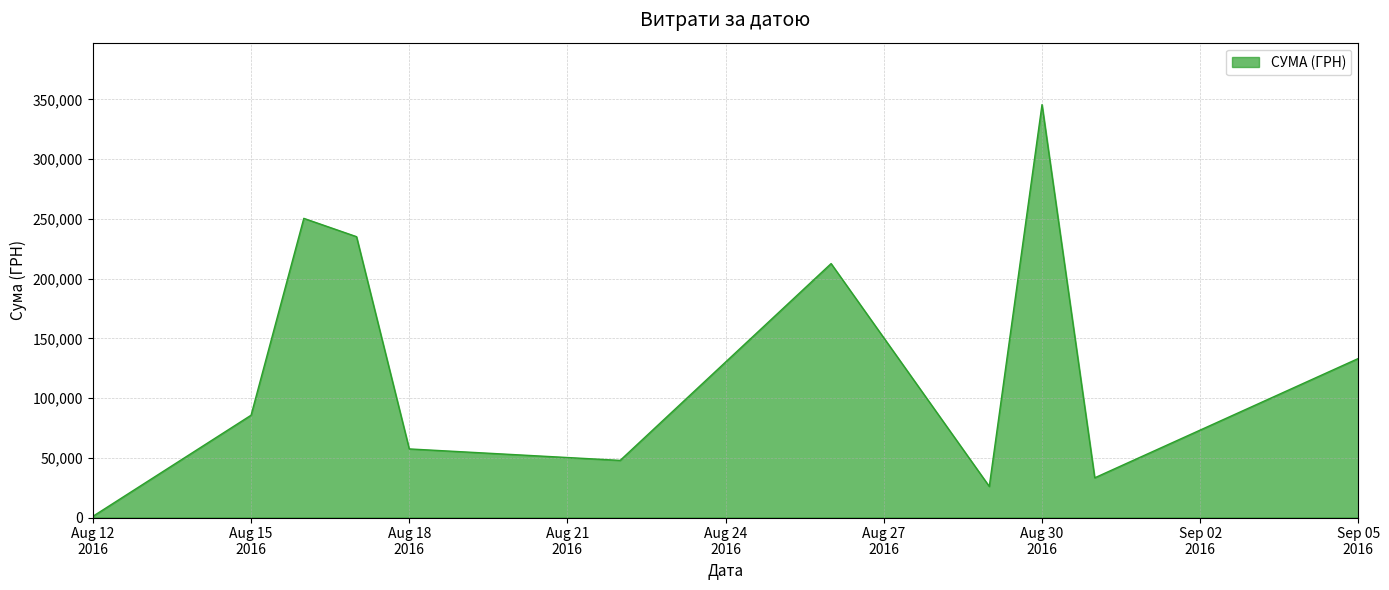

What is the maximum value shown in the chart?

345687.3